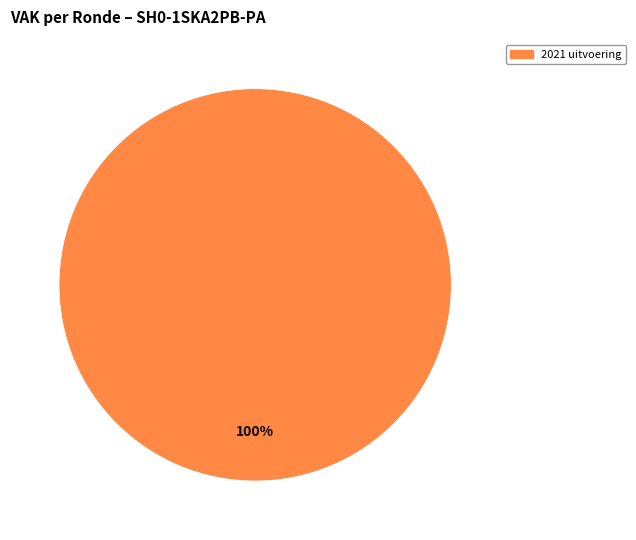

How many slices are in this pie chart?

1